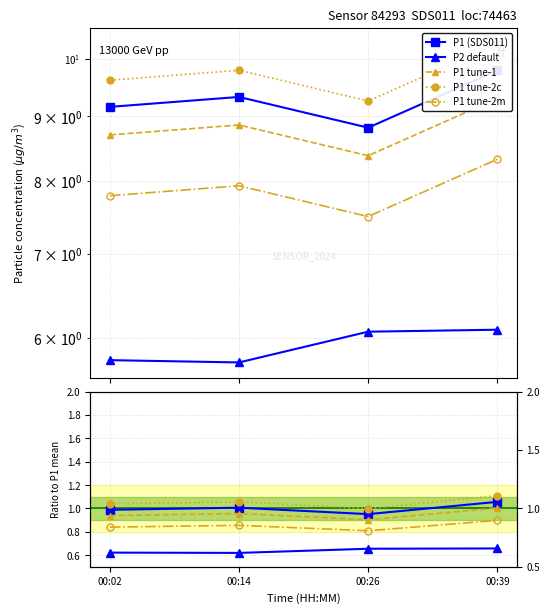

Which series has the widest spread of values?

P1 tune-2c